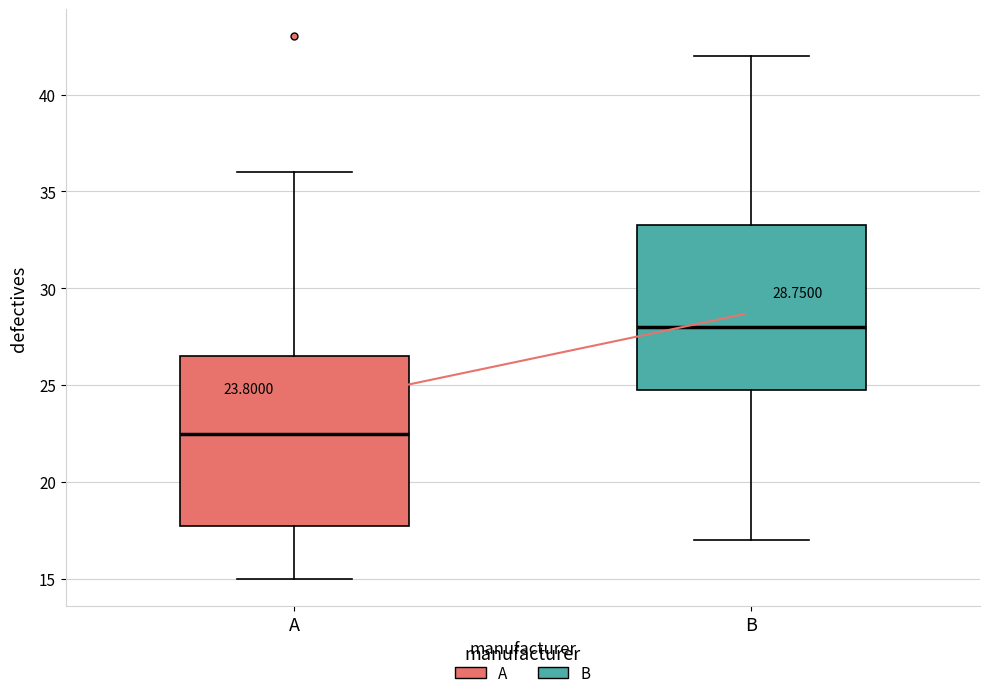

Which box's median line is the highest?

B